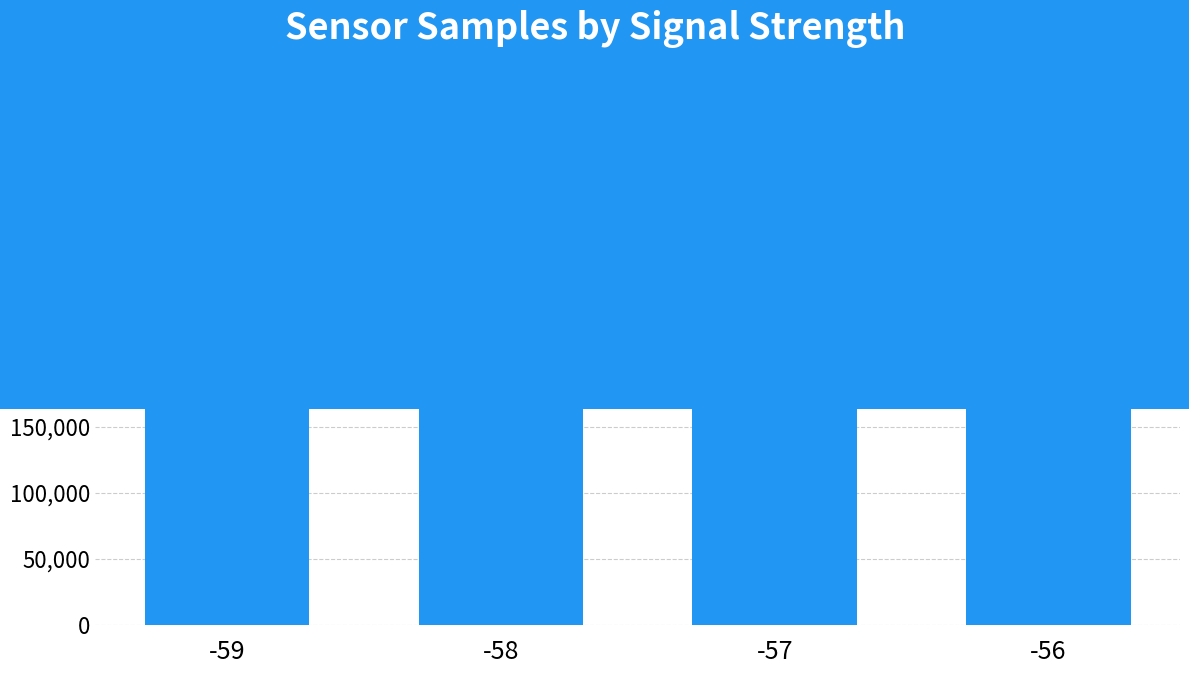

The chart shows a value of 540244 at -58. True or false?

False